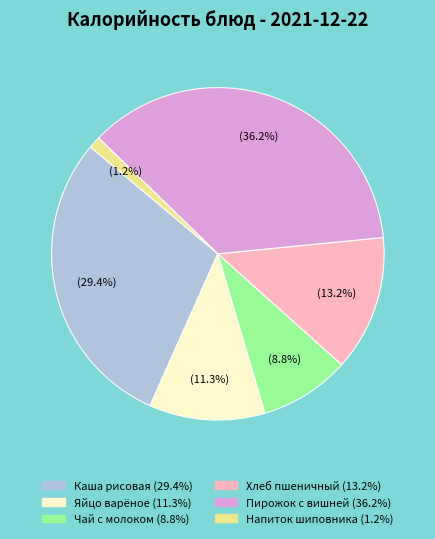

What portion of the pie excludes Хлеб пшеничный?

86.8%